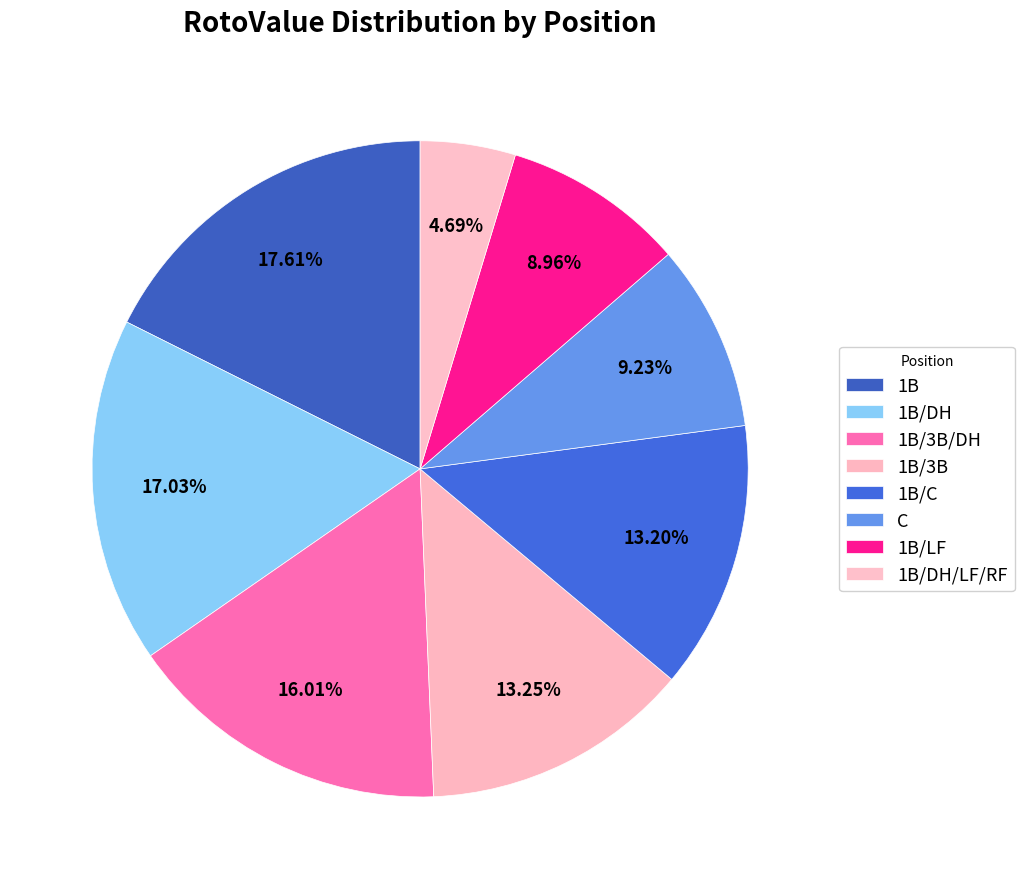

Count the number of slices in the pie.

8